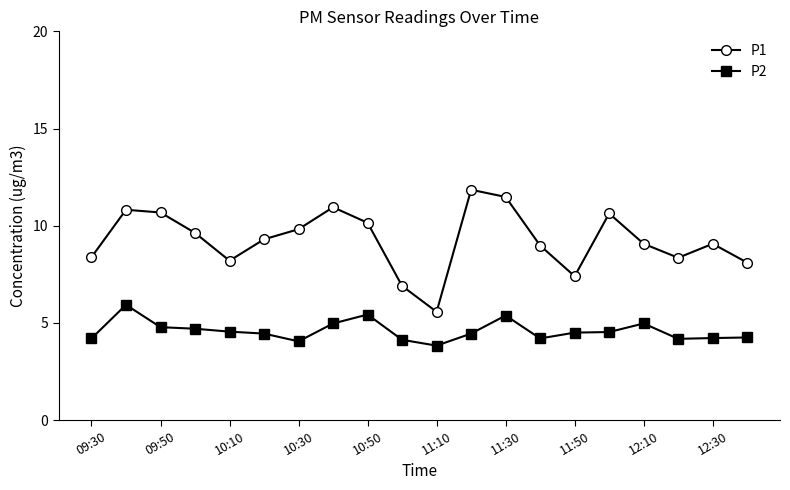

Which series has the largest total across all categories?

P1